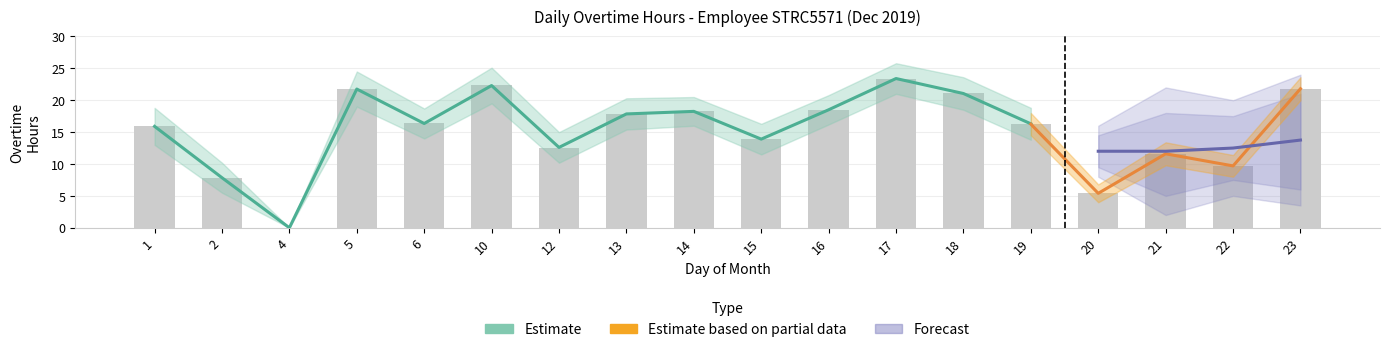

Reading left to right, extract all data points from this chart.

15.9	7.8	0.0	21.8	16.4	22.3	12.6	17.8	18.3	13.9	18.5	23.4	21.1	16.3	5.4	11.6	9.8	21.8